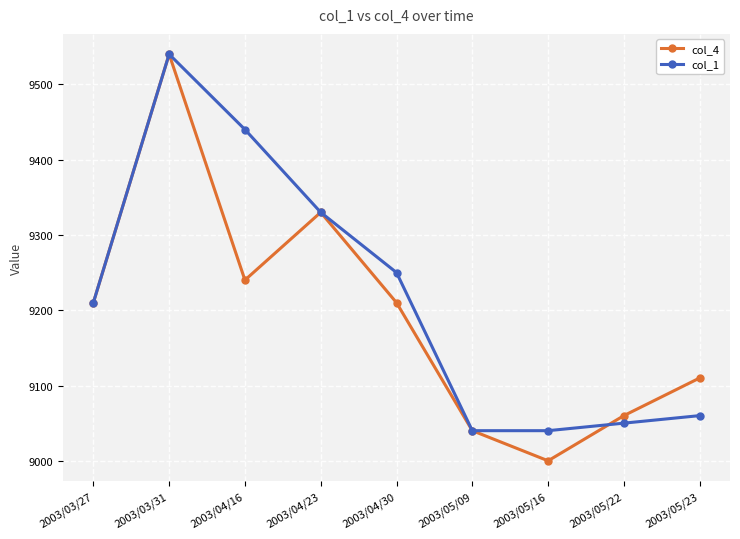

What is the total value across all series at 2003/05/09?

18080